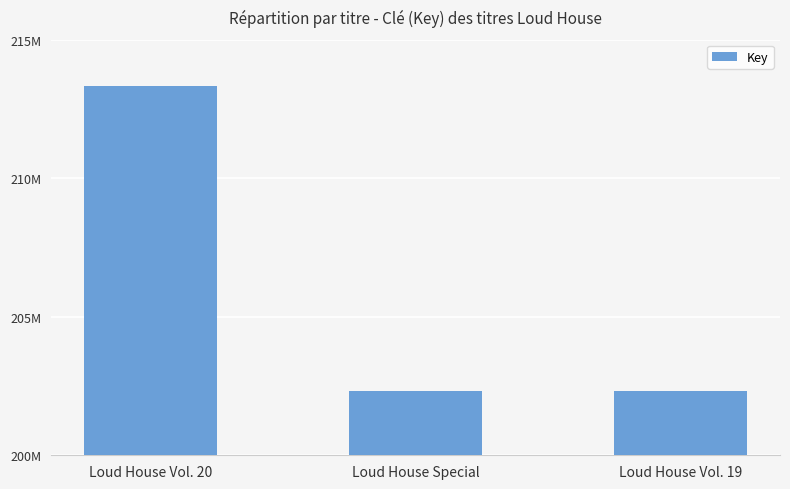

Between Loud House Special and Loud House Vol. 19, which is larger?

Loud House Special